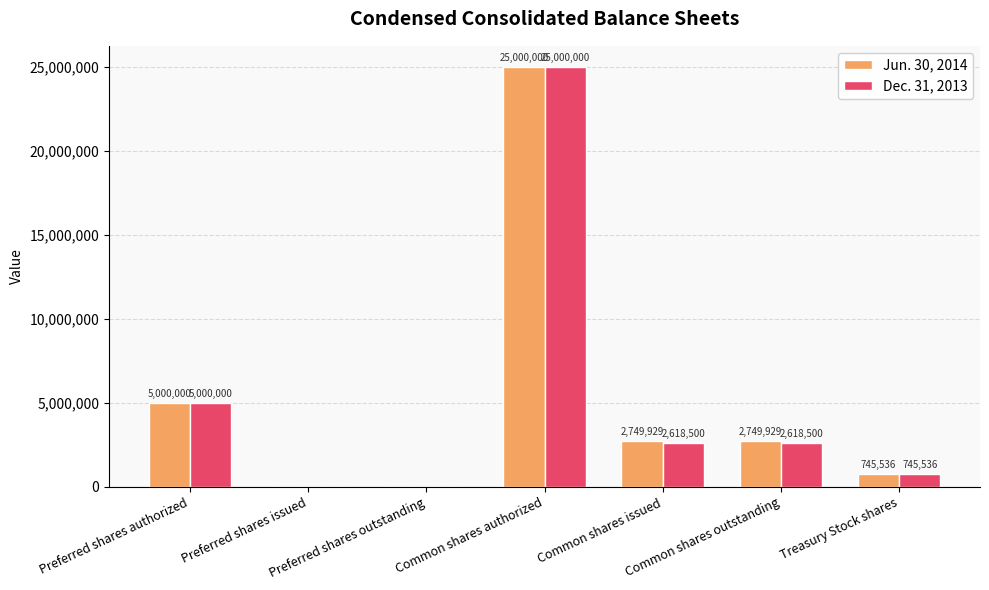

Is it true that Dec. 31, 2013 equals 5000000 at Preferred shares authorized?

True